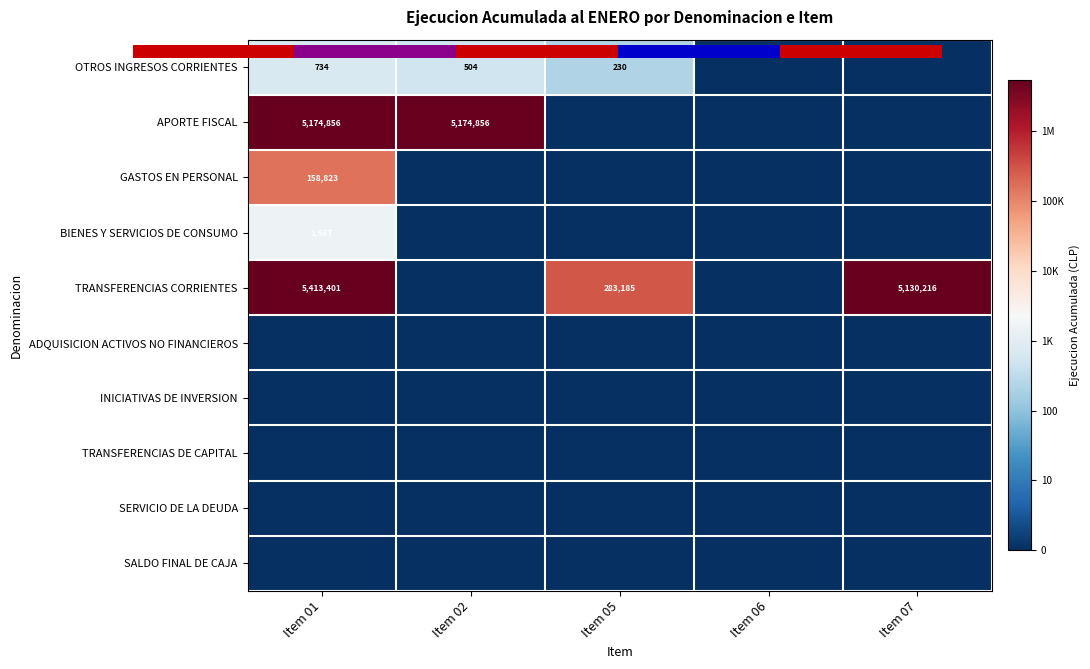

At which label does TRANSFERENCIAS CORRIENTES reach its peak?

Item 01